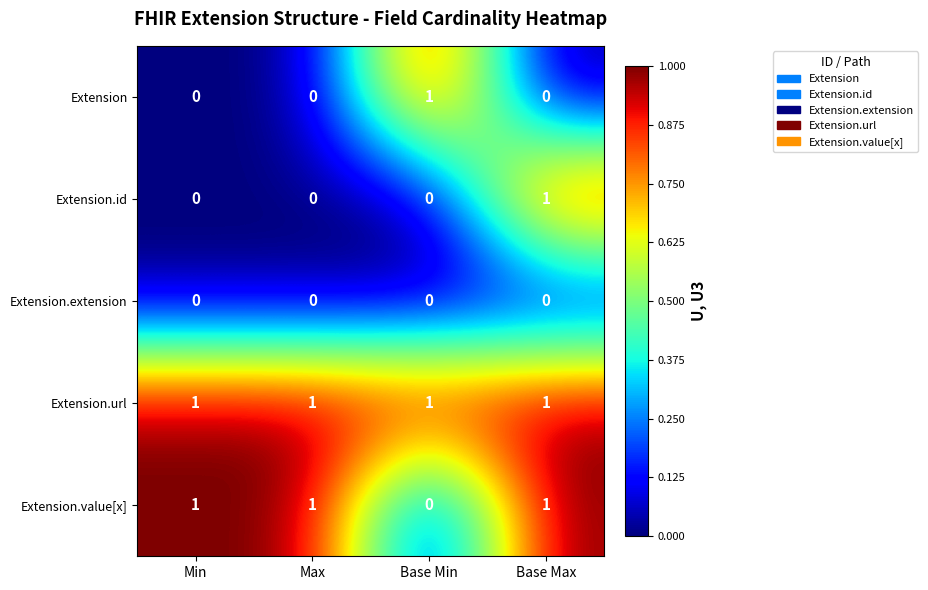

At which label is Extension.value[x] closest to 0?

Base Min